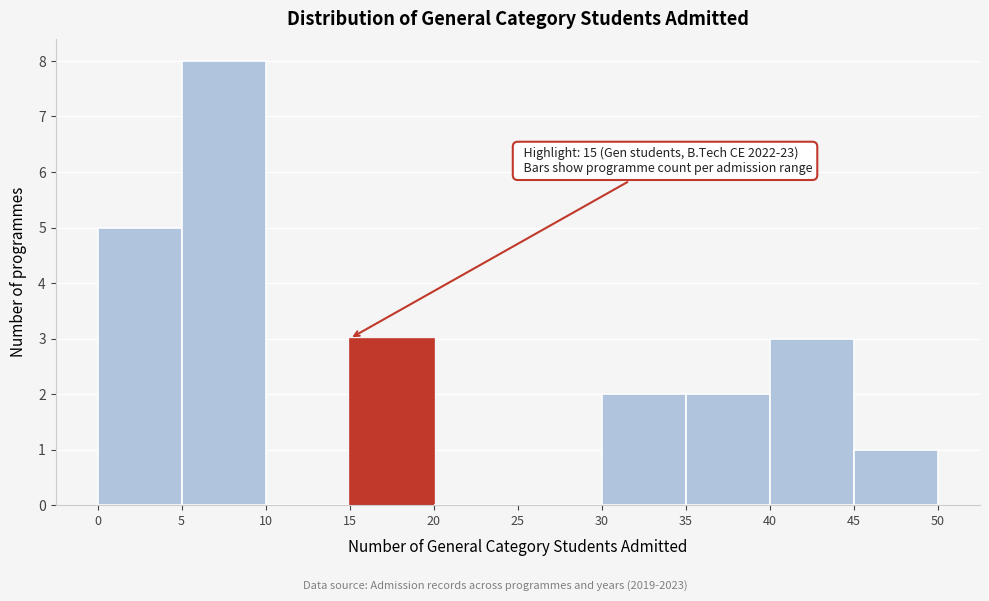

Over which range of the x-axis is the bar tallest?

5 to 10